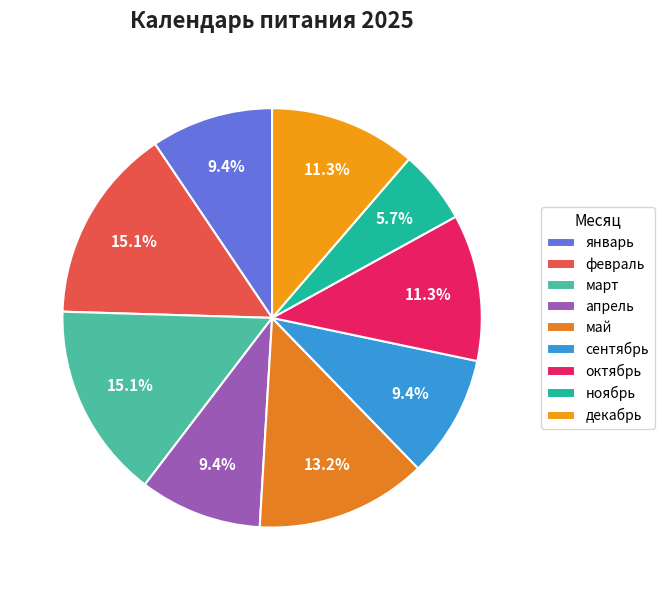

To the nearest percent, what is the difference between the largest and smallest slice percentages?

9%